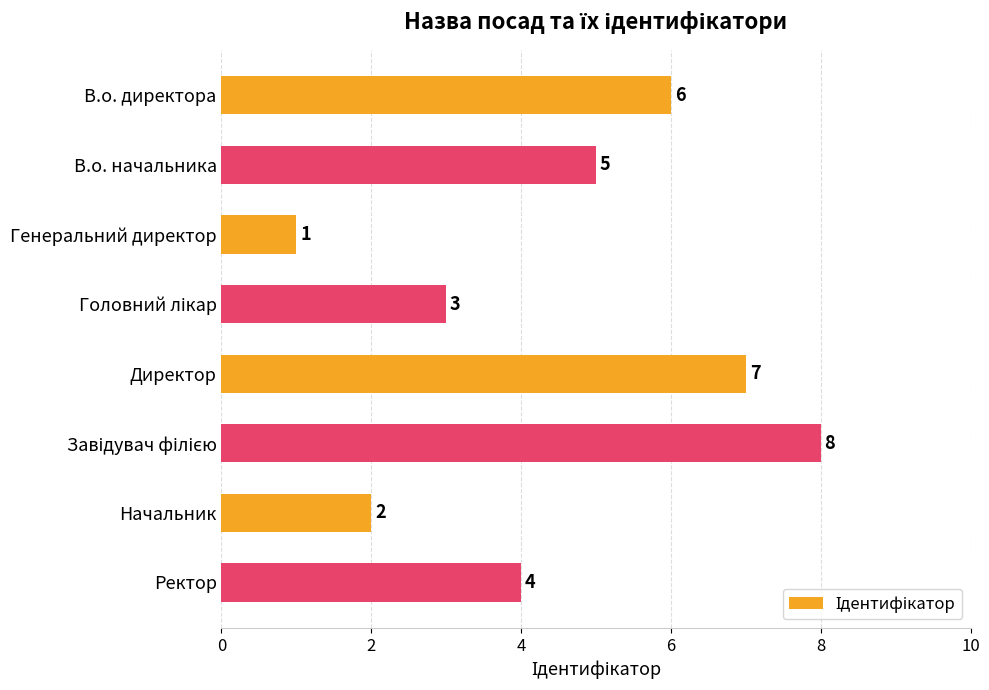

What is the difference between the values at Директор and Начальник?

5